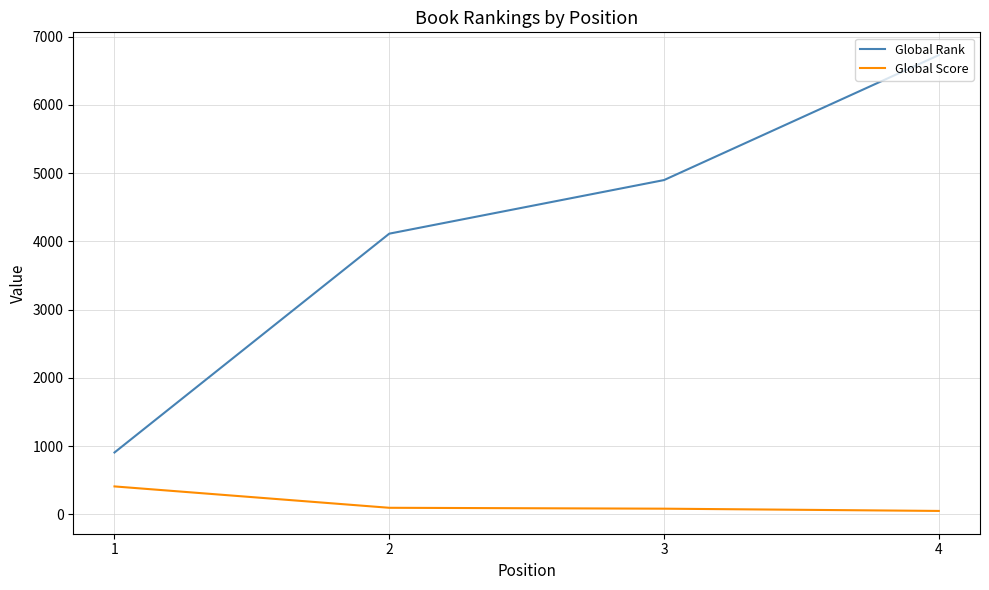

The value of Global Rank at 4 is 6728. True or false?

True